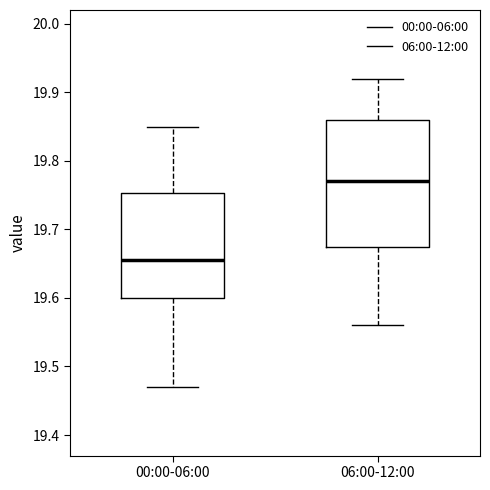

Which box is the tallest, from its lower edge to its upper edge?

06:00-12:00